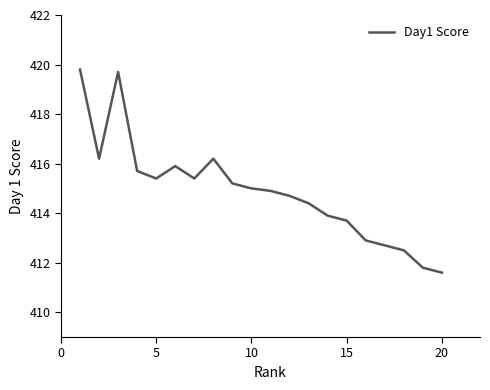

What is the minimum value shown in the chart?

411.6